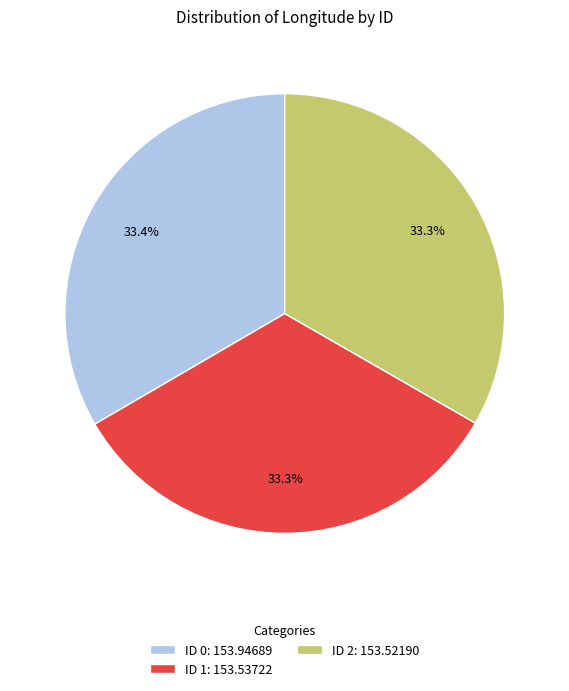

Is ID 2: 153.52190 the majority of the pie?

No